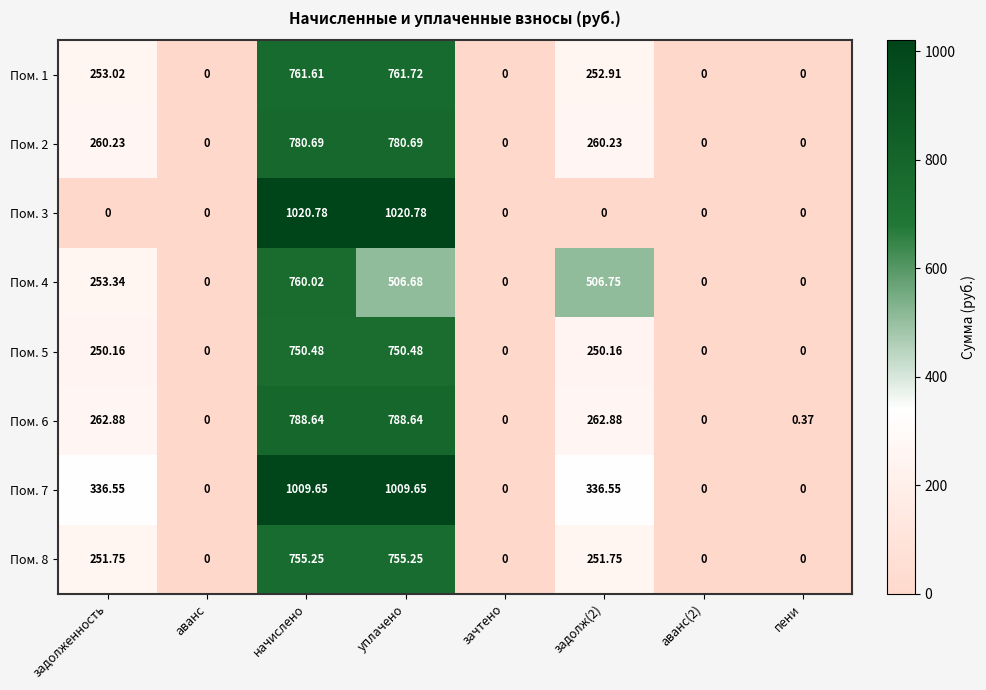

Is the value of Пом. 5 at пени greater than the value of Пом. 6 at задолж(2)?

No